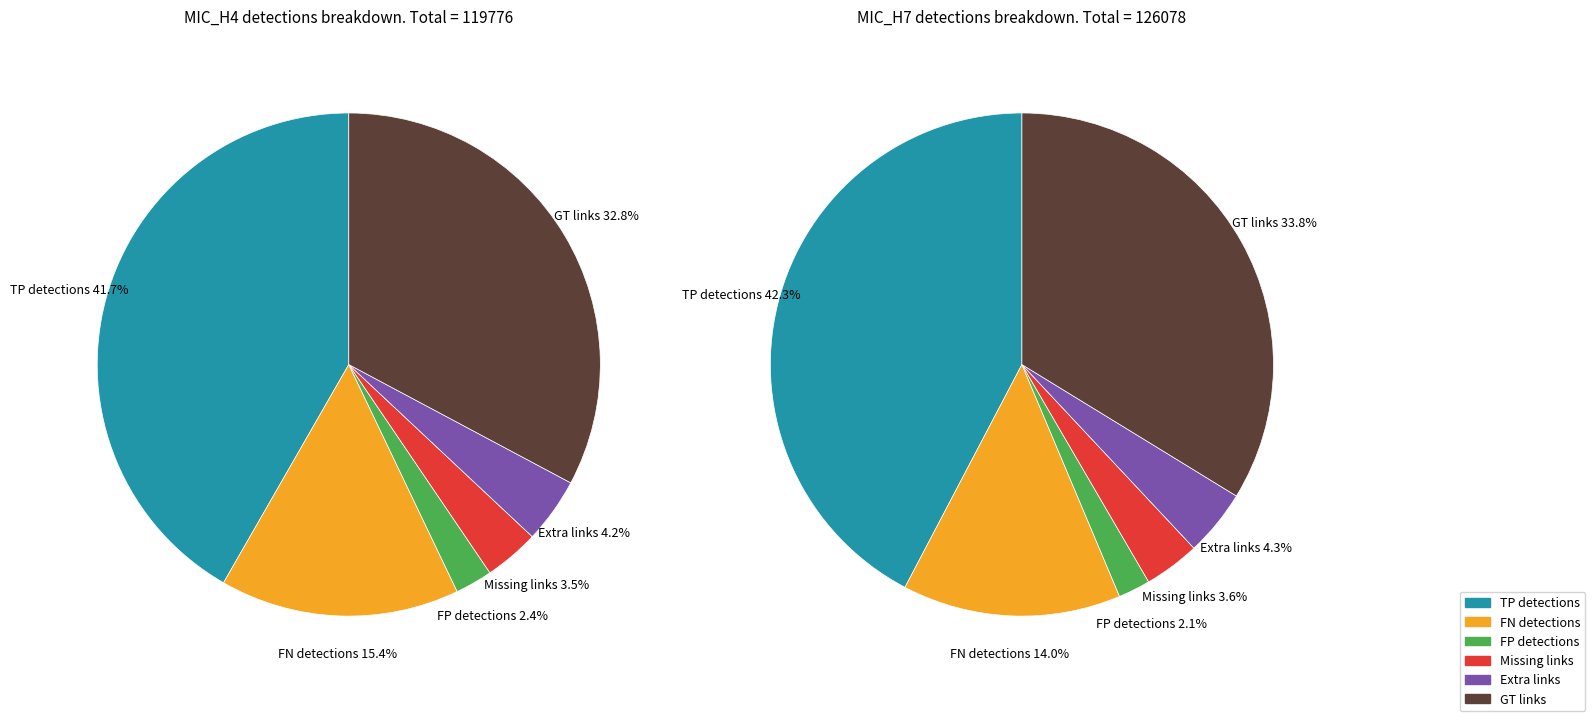

What is the difference between the highest and lowest values at FN detections?

729